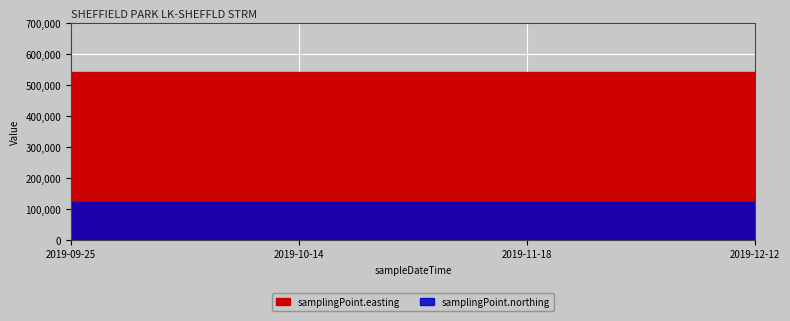

What is the maximum value for samplingPoint.easting?

541800